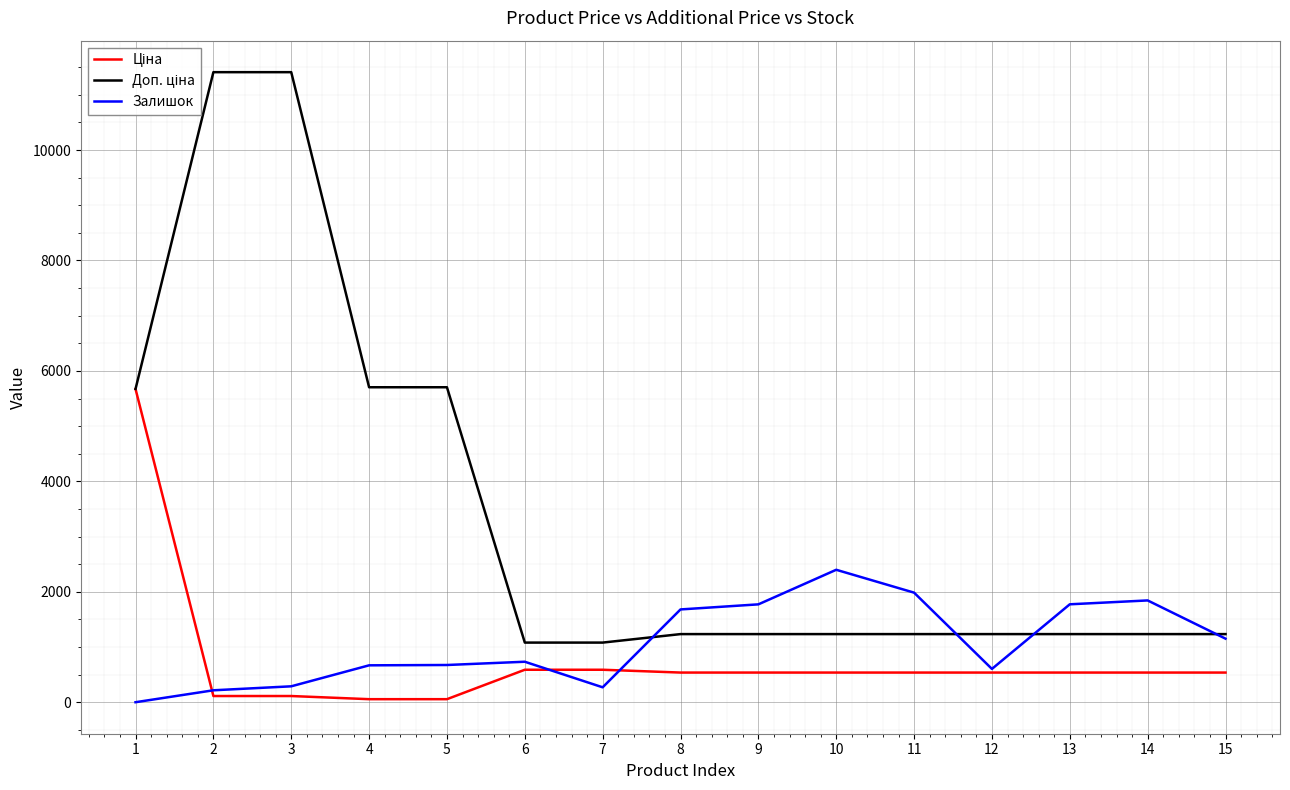

Between 6 and 11, which series saw the biggest shift?

Залишок